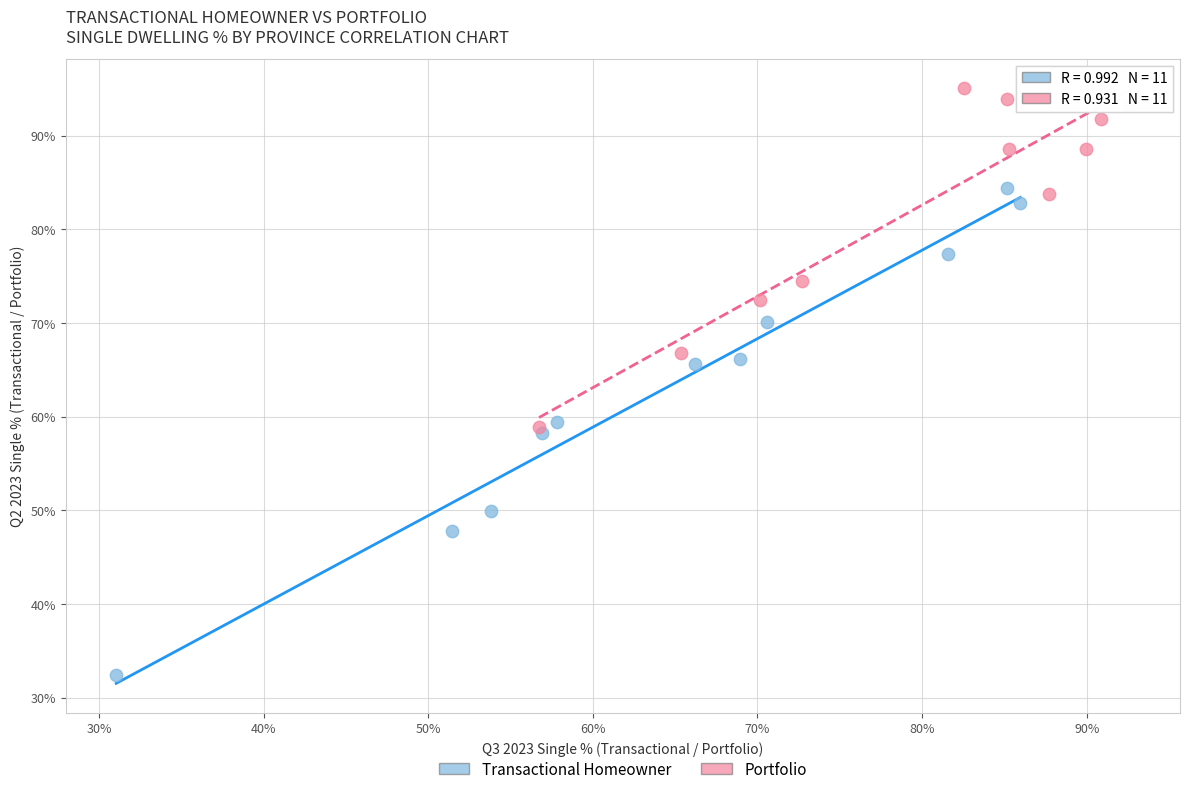

Which series reaches the minimum Y coordinate?

Transactional Homeowner